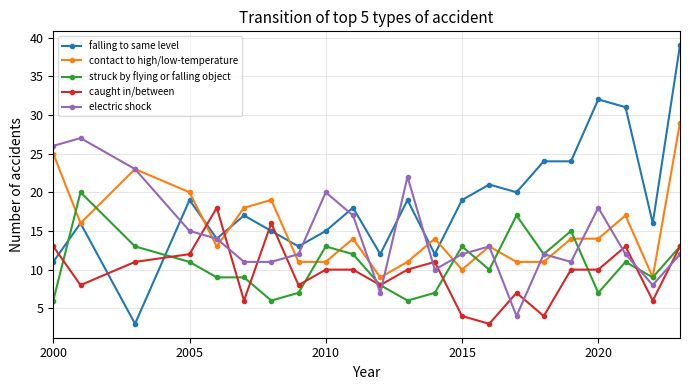

Which series has the widest spread of values?

falling to same level